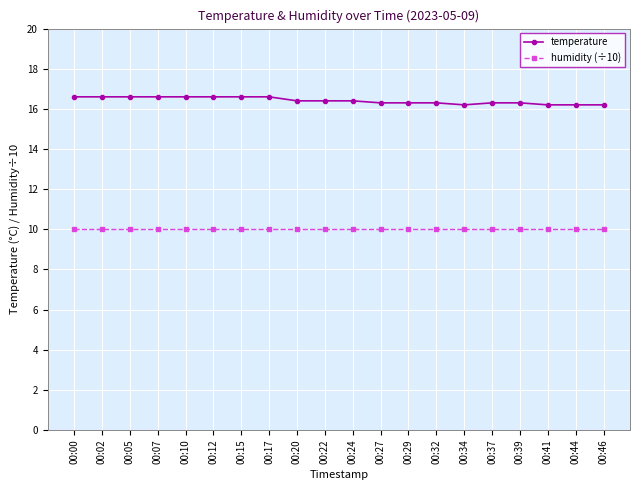

Reading left to right, extract all data points from this chart.

temperature: 00:00=16.6	00:02=16.6	00:05=16.6	00:07=16.6	00:10=16.6	00:12=16.6	00:15=16.6	00:17=16.6	00:20=16.4	00:22=16.4	00:24=16.4	00:27=16.3	00:29=16.3	00:32=16.3	00:34=16.2	00:37=16.3	00:39=16.3	00:41=16.2	00:44=16.2	00:46=16.2
humidity (÷10): 00:00=10.0	00:02=10.0	00:05=10.0	00:07=10.0	00:10=10.0	00:12=10.0	00:15=10.0	00:17=10.0	00:20=10.0	00:22=10.0	00:24=10.0	00:27=10.0	00:29=10.0	00:32=10.0	00:34=10.0	00:37=10.0	00:39=10.0	00:41=10.0	00:44=10.0	00:46=10.0